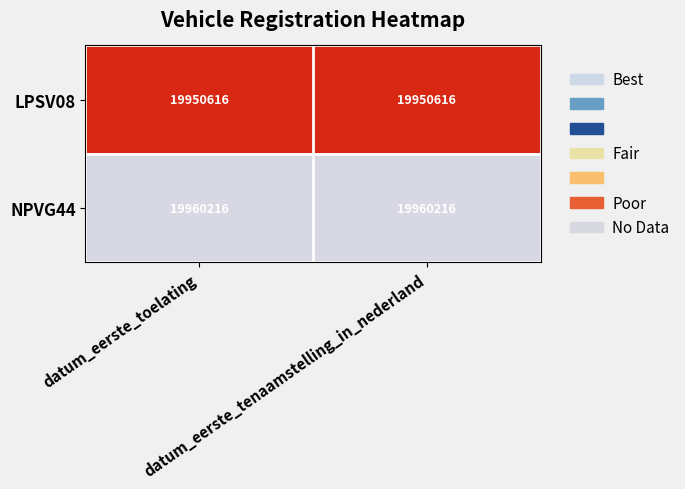

What is the maximum value shown in the chart?

19960216